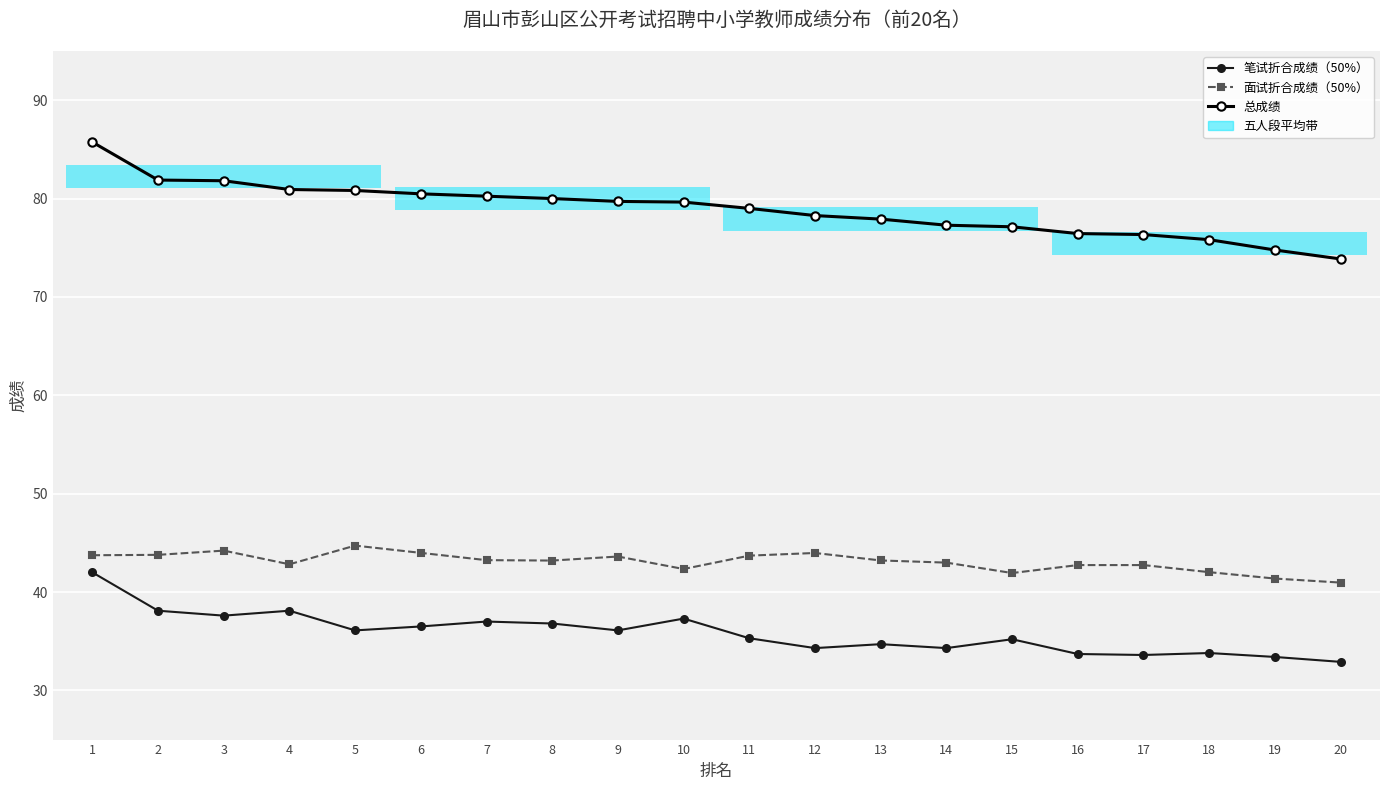

Reading left to right, list all the values displayed in this chart.

笔试折合成绩（50%）: 42.0	38.1	37.6	38.1	36.1	36.5	37.0	36.8	36.1	37.3	35.3	34.3	34.7	34.3	35.2	33.7	33.6	33.8	33.4	32.9
面试折合成绩（50%）: 43.7	43.8	44.2	42.8	44.7	44.0	43.2	43.2	43.6	42.3	43.7	44.0	43.2	43.0	41.9	42.7	42.7	42.0	41.4	41.0
总成绩: 85.7	81.9	81.8	80.9	80.8	80.5	80.2	80.0	79.7	79.6	79.0	78.3	77.9	77.3	77.1	76.4	76.3	75.8	74.8	73.9